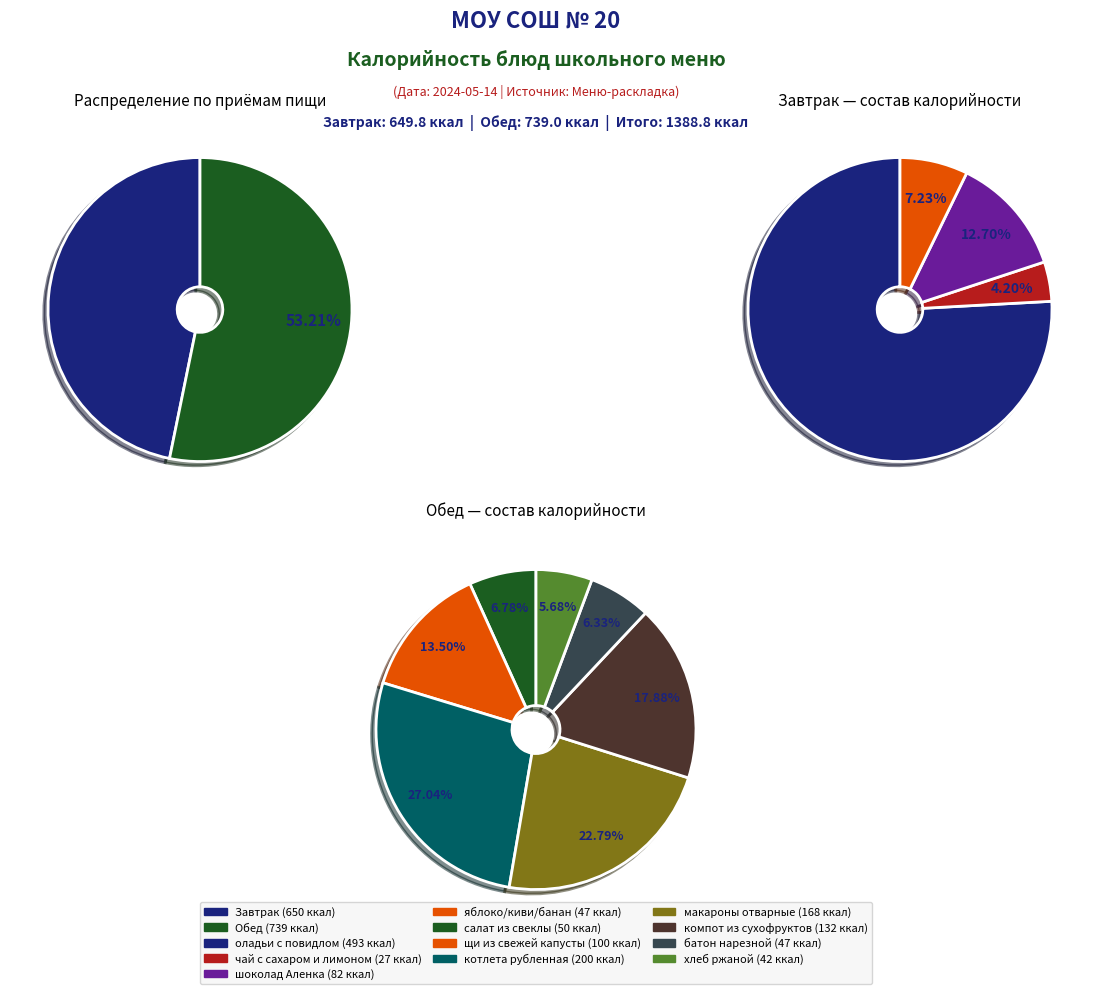

True or false: салат из свеклы accounts for 11% of the total.

False